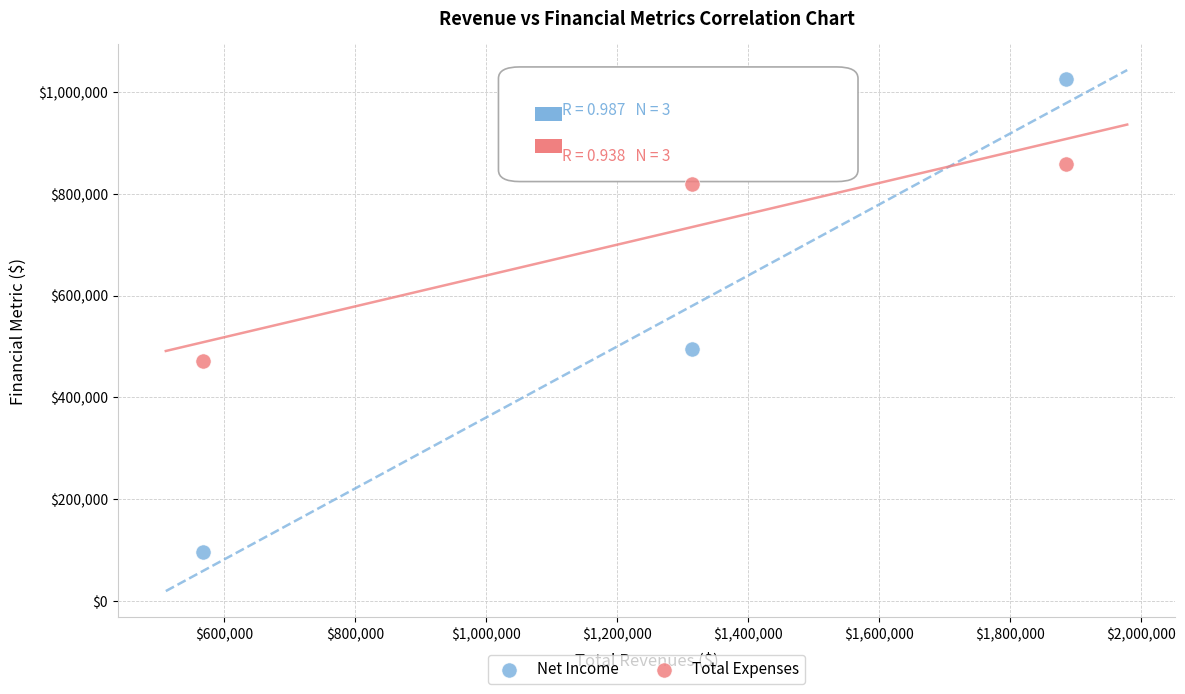

In the Net Income series, what Y value is closest to 560594?

494256.7